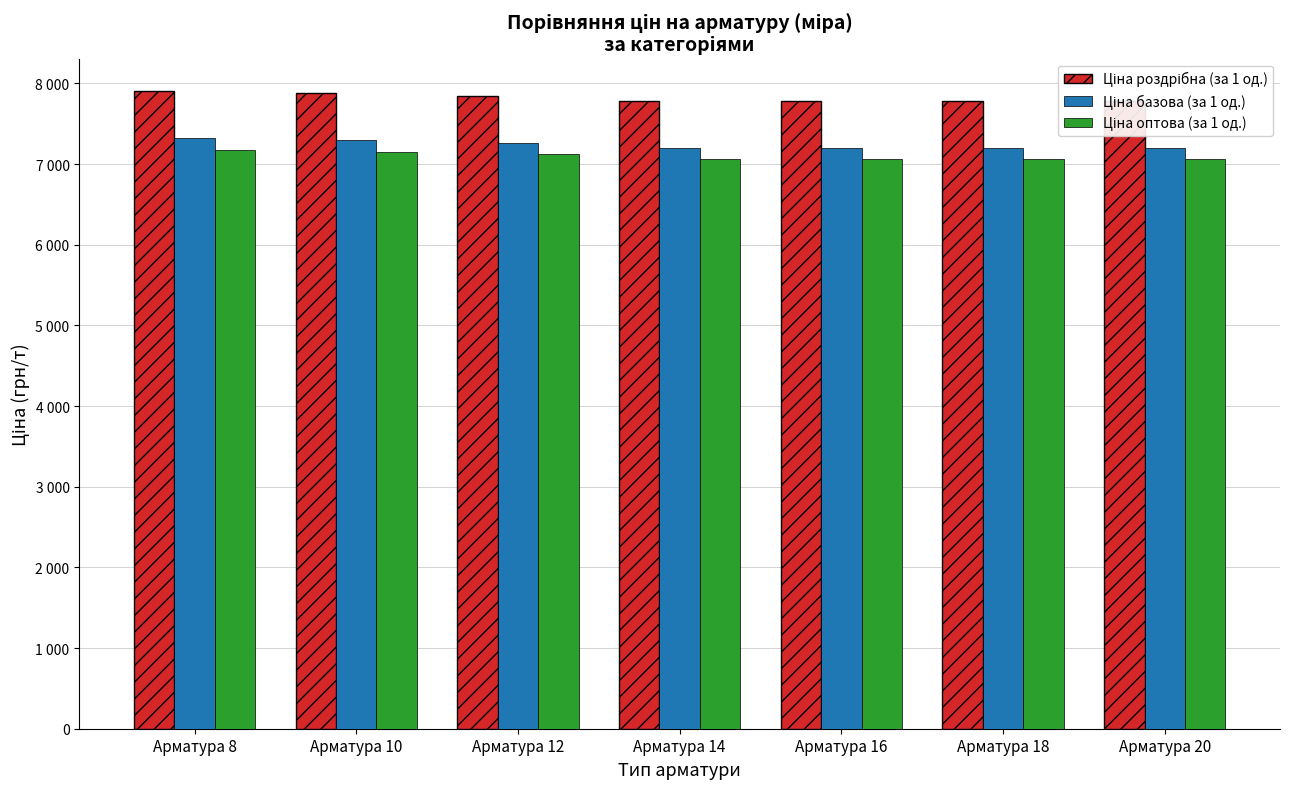

Which has a higher value, Арматура 18 or Арматура 12?

Арматура 12